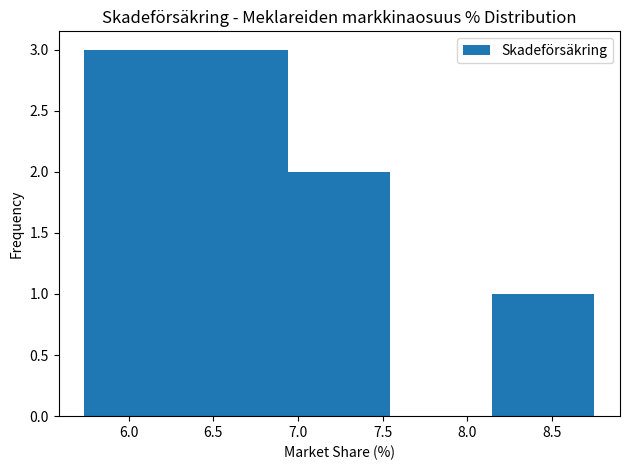

Reading left to right, list every bar in this chart as the range it spans on the x-axis followed by its height. Neither the bar edges nor the heights are printed on the chart, so give them approximately, as read against the axes.

5.75 to 6.35: 3
6.35 to 6.95: 3
6.95 to 7.55: 2
7.55 to 8.15: 0
8.15 to 8.75: 1